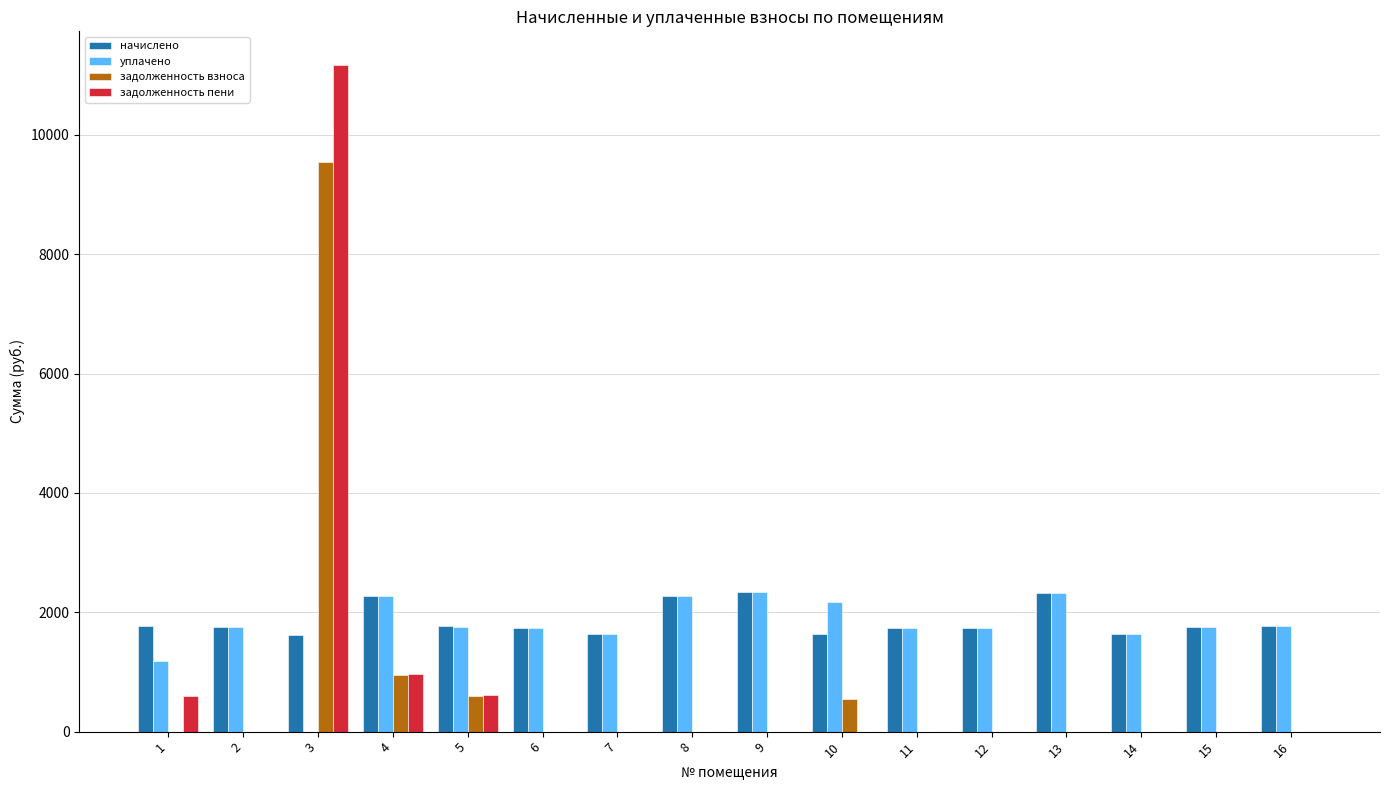

What is the highest value of the задолженность взноса series?

9551.2